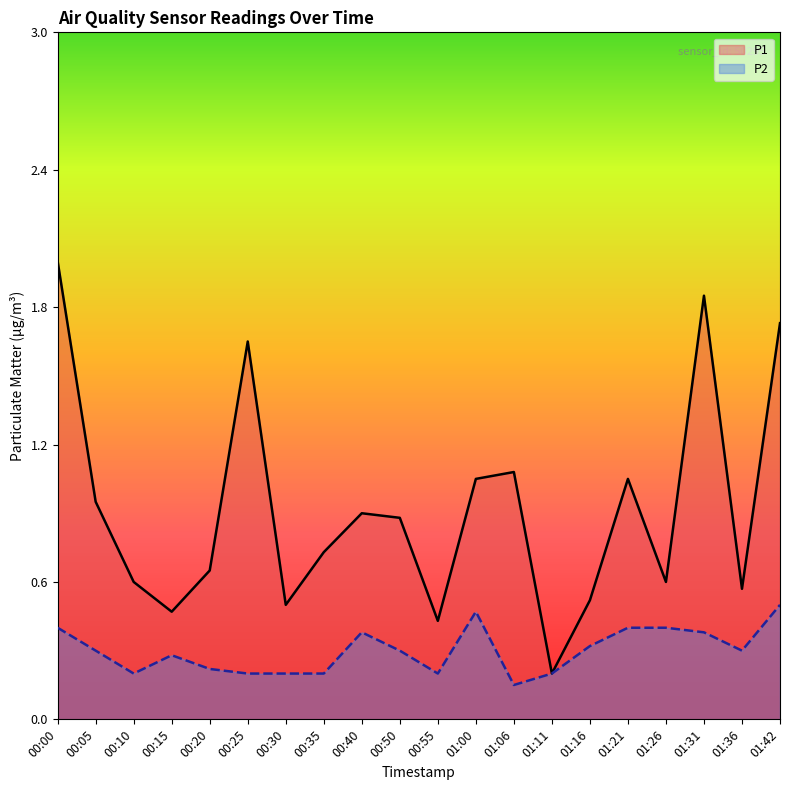

The P1 series shows 0.2 at 00:30. True or false?

False